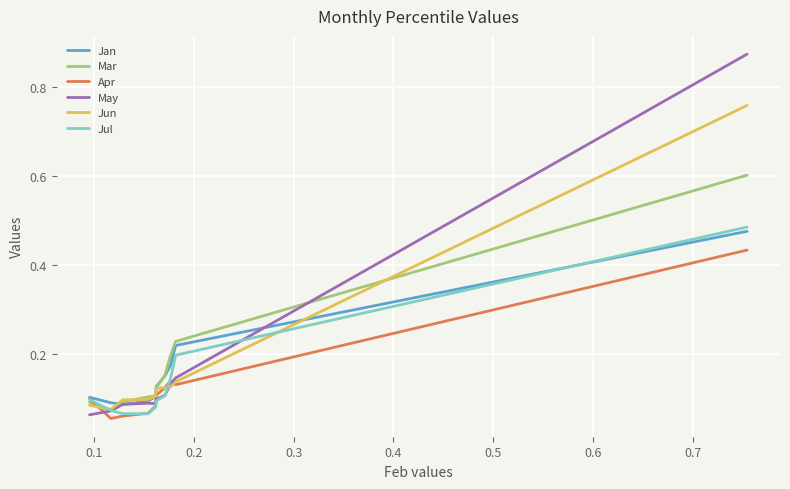

What is the highest value of the Mar series?

0.6